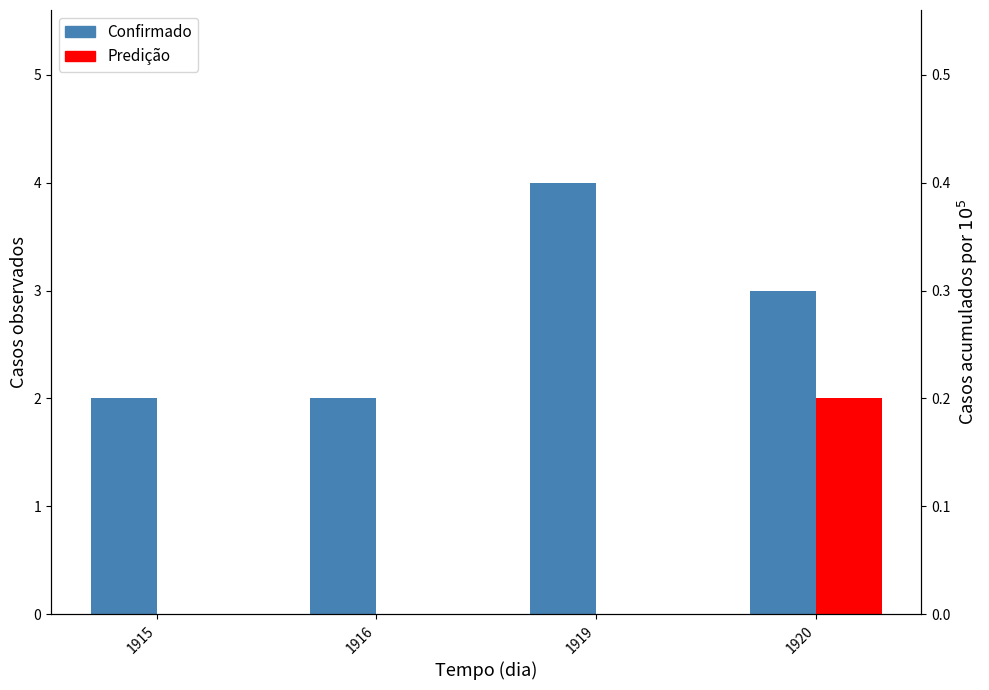

Which series has the widest spread of values?

Confirmado